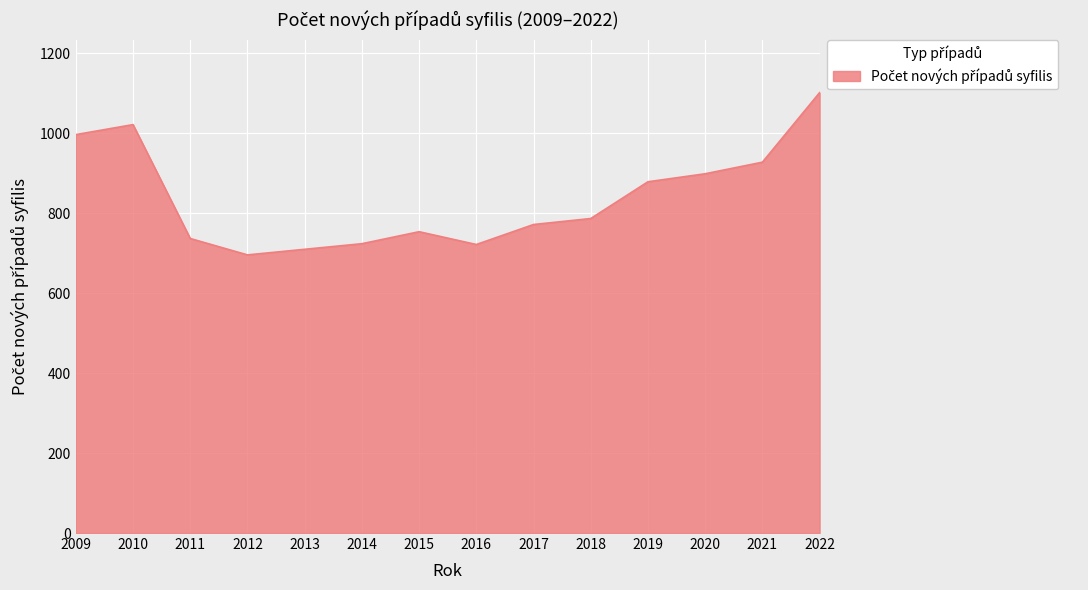

Which has a higher value, 2011 or 2009?

2009